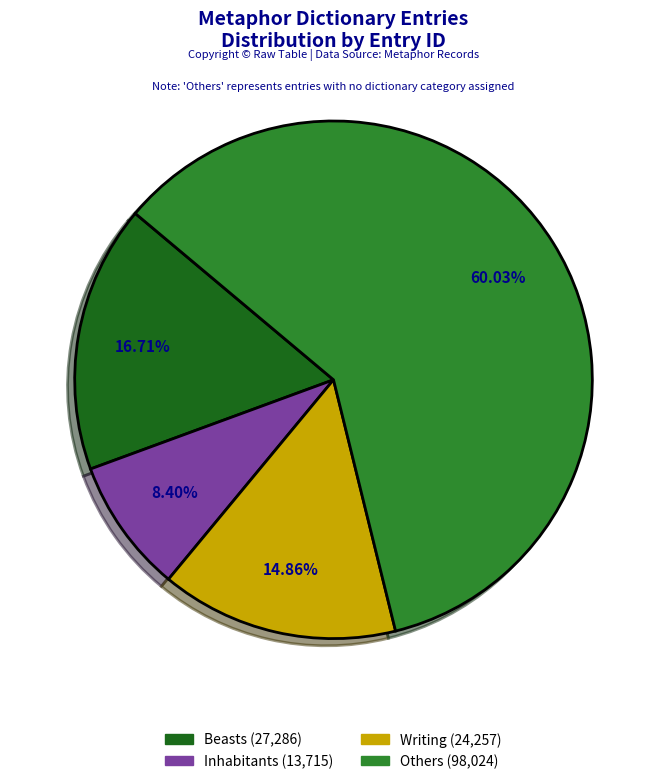

Is there a majority slice in this chart?

Yes